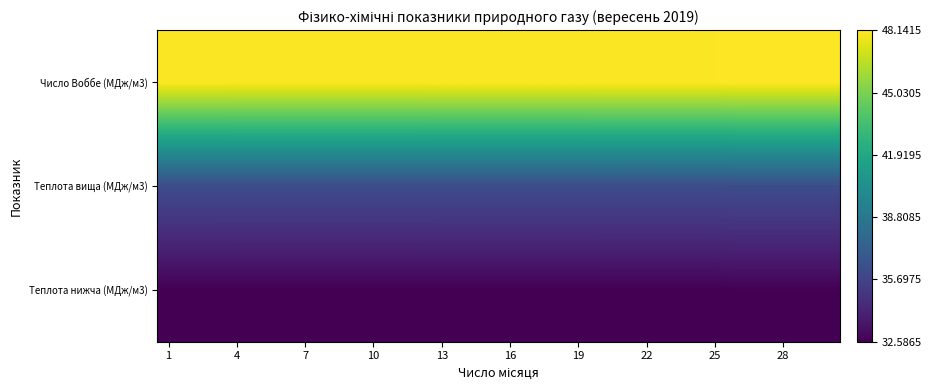

Reading left to right, list all the values displayed in this chart.

Теплота нижча (МДж/м3): 32.6	32.6	32.6	32.6	32.6	32.6	32.6	32.6	32.6	32.6	32.6	32.6	32.6	32.6	32.6	32.6	32.6	32.6	32.6	32.6	32.6	32.6	32.6	32.6	32.6	32.6	32.6	32.6	32.6	32.6
Теплота вища (МДж/м3): 36.2	36.2	36.2	36.2	36.2	36.2	36.2	36.2	36.2	36.2	36.2	36.2	36.2	36.2	36.2	36.2	36.2	36.2	36.2	36.2	36.2	36.2	36.2	36.2	36.2	36.2	36.2	36.2	36.2	36.2
Число Воббе (МДж/м3): 48.1	48.1	48.1	48.1	48.1	48.1	48.1	48.1	48.1	48.1	48.1	48.1	48.1	48.1	48.1	48.1	48.1	48.1	48.1	48.1	48.1	48.1	48.1	48.1	48.1	48.1	48.1	48.1	48.1	48.1